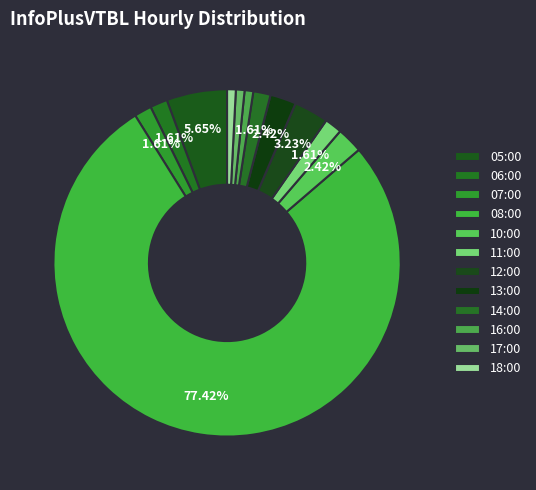

Is it true that 14:00 is 2% of the pie?

True